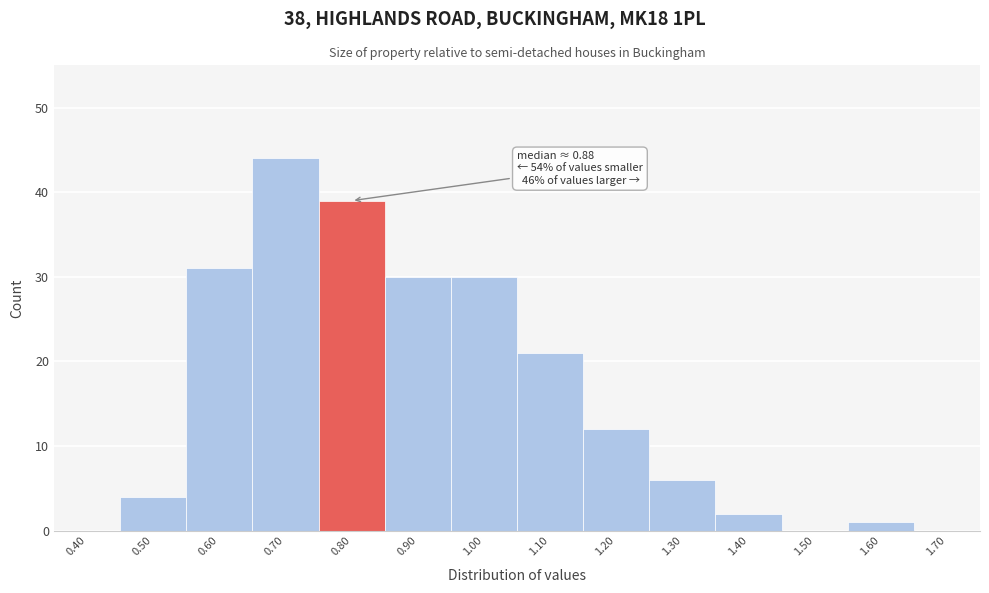

Reading left to right, extract all data points from this chart.

0.40=0	0.50=4	0.60=31	0.70=44	0.80=39	0.90=30	1.00=30	1.10=21	1.20=12	1.30=6	1.40=2	1.50=0	1.60=1	1.70=0